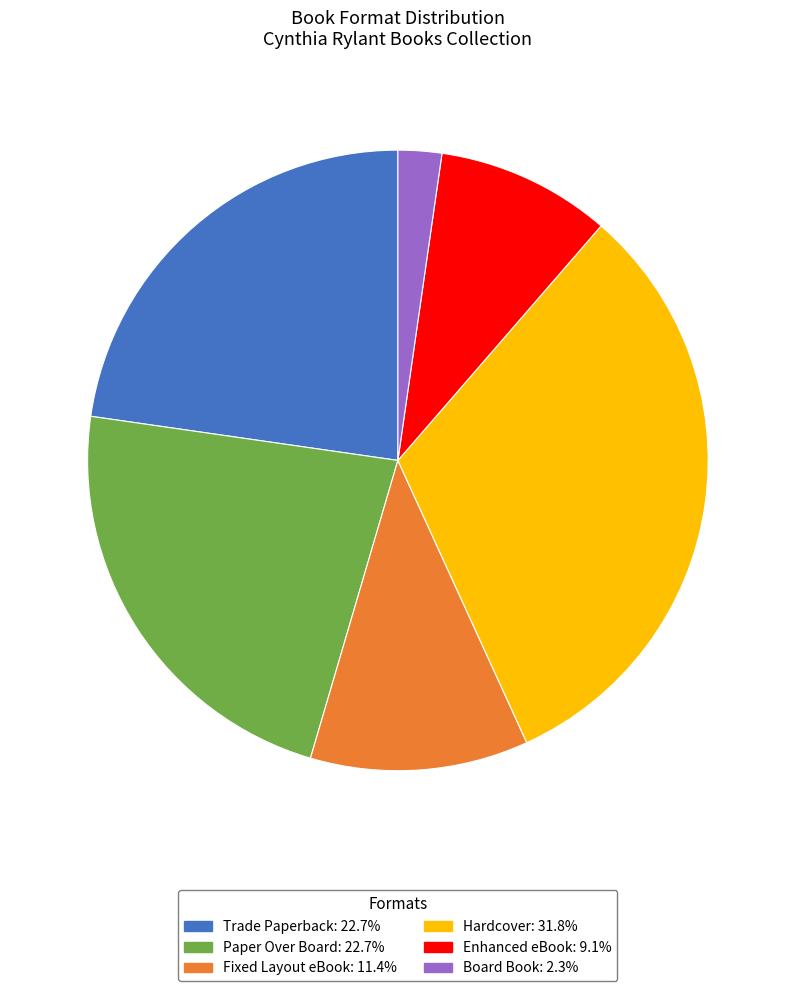

Which has a higher value, Hardcover or Trade Paperback?

Hardcover